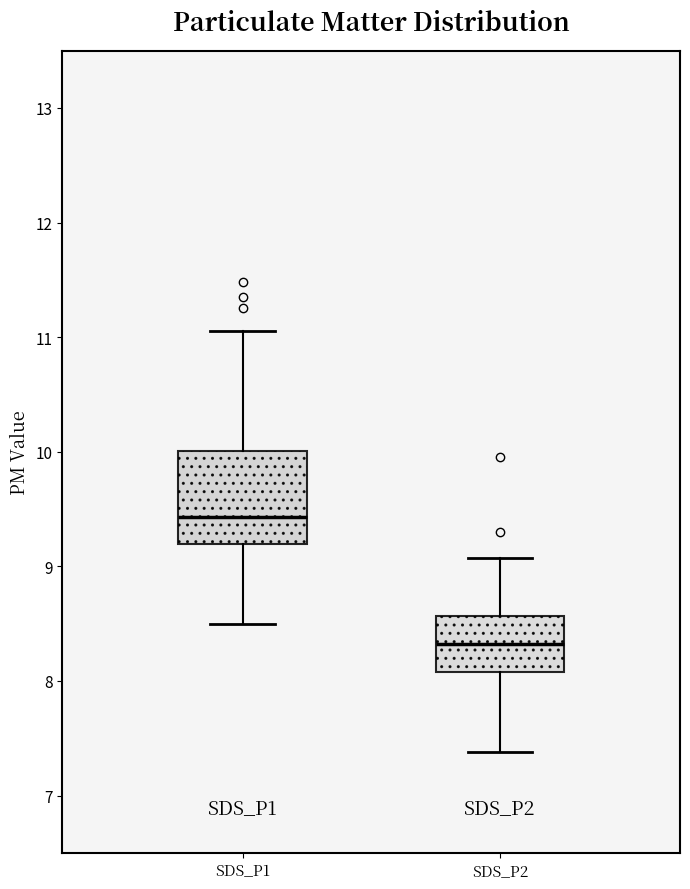

Which box has the lowest median line?

SDS_P2